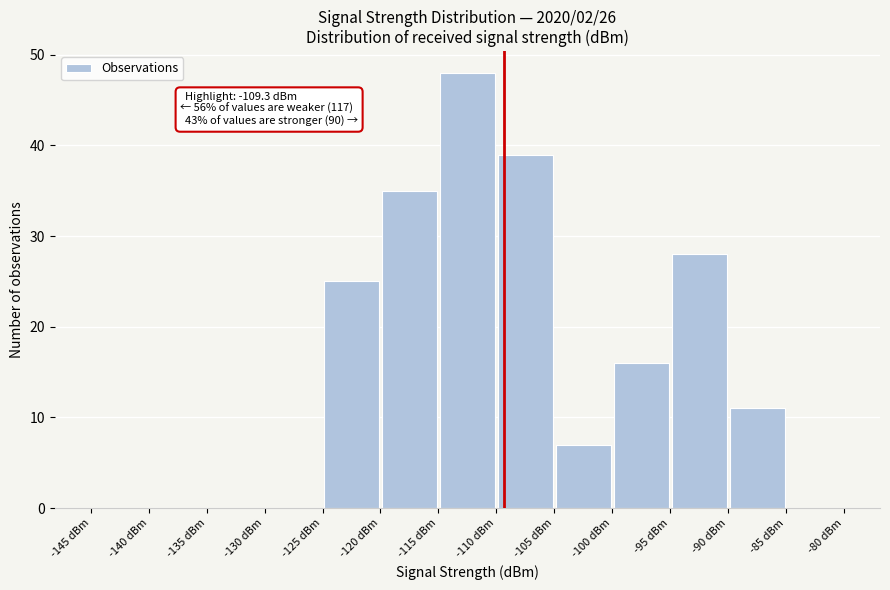

Which range on the x-axis has the tallest bar?

-115 to -110